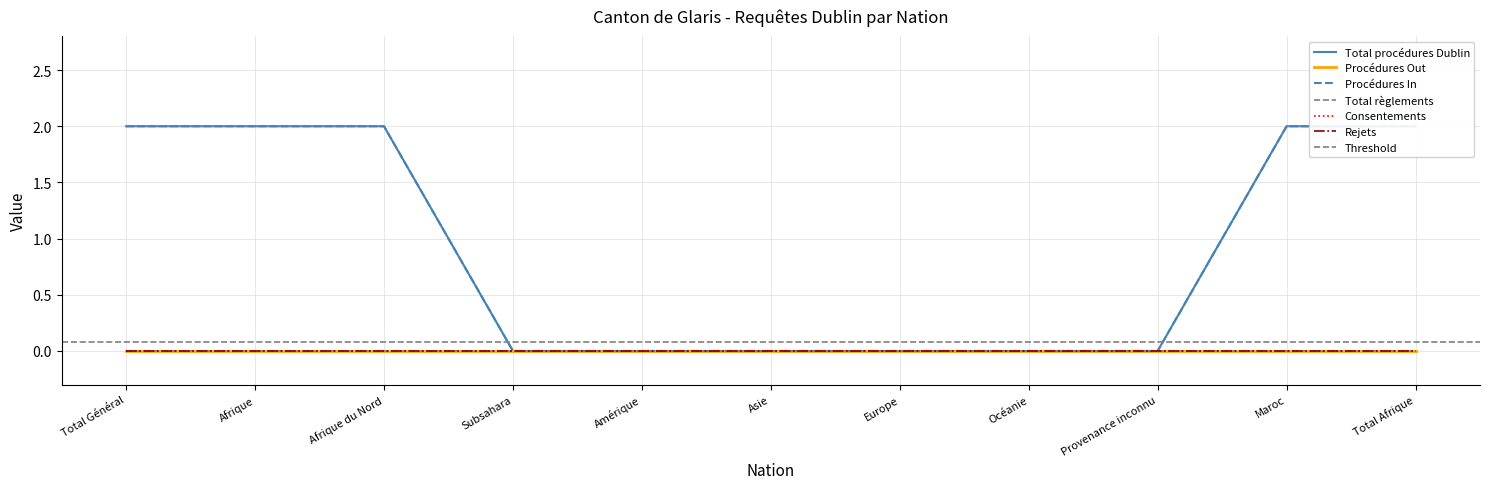

List the series in order of their peak value, lowest first.

Procédures Out, Total règlements, Consentements, Rejets, Total procédures Dublin, Procédures In